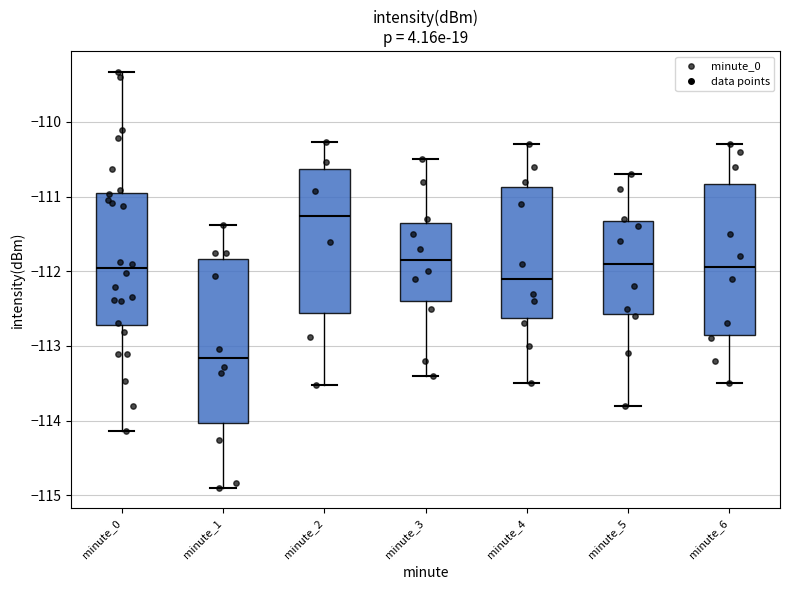

Which box's median line is the lowest?

minute_1